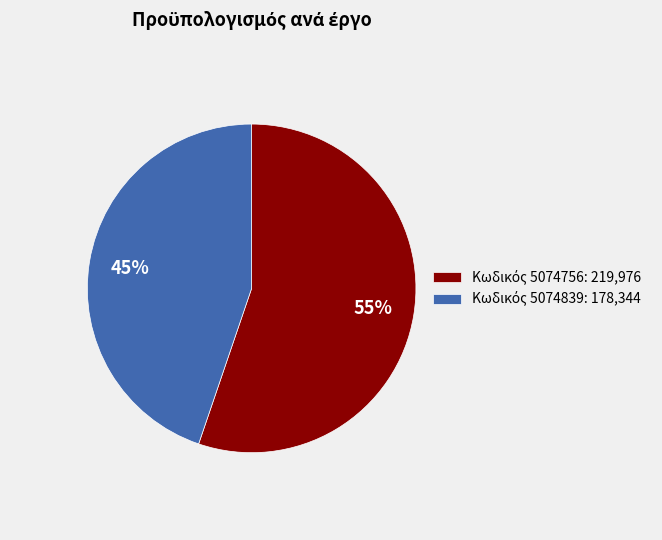

To the nearest percent, what is the difference between the largest and smallest slice percentages?

10%